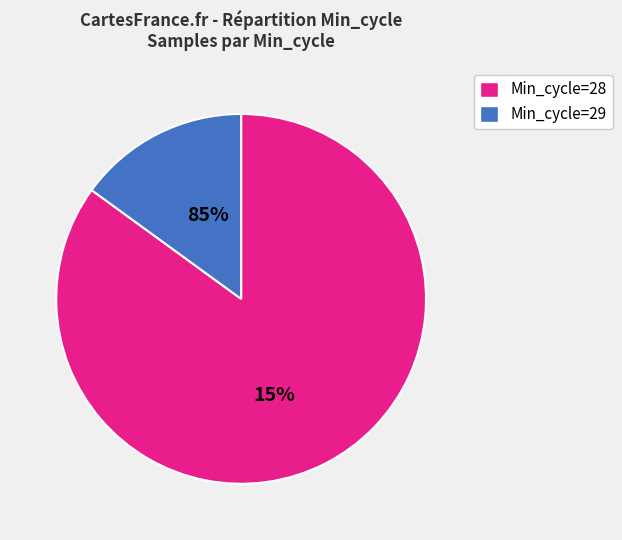

What is the largest slice in the pie chart?

28